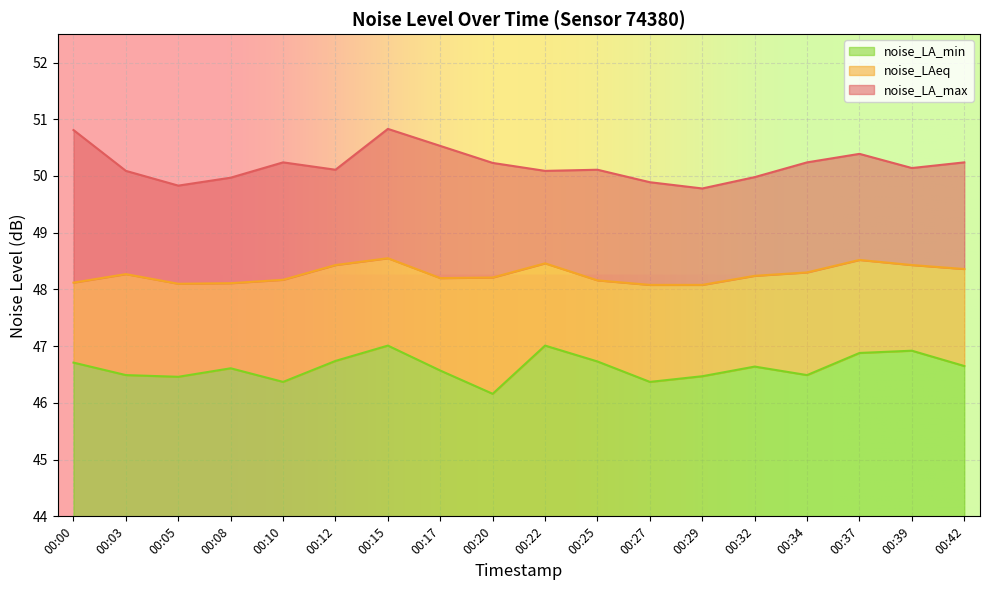

How many data points in noise_LA_max are above 50?

13